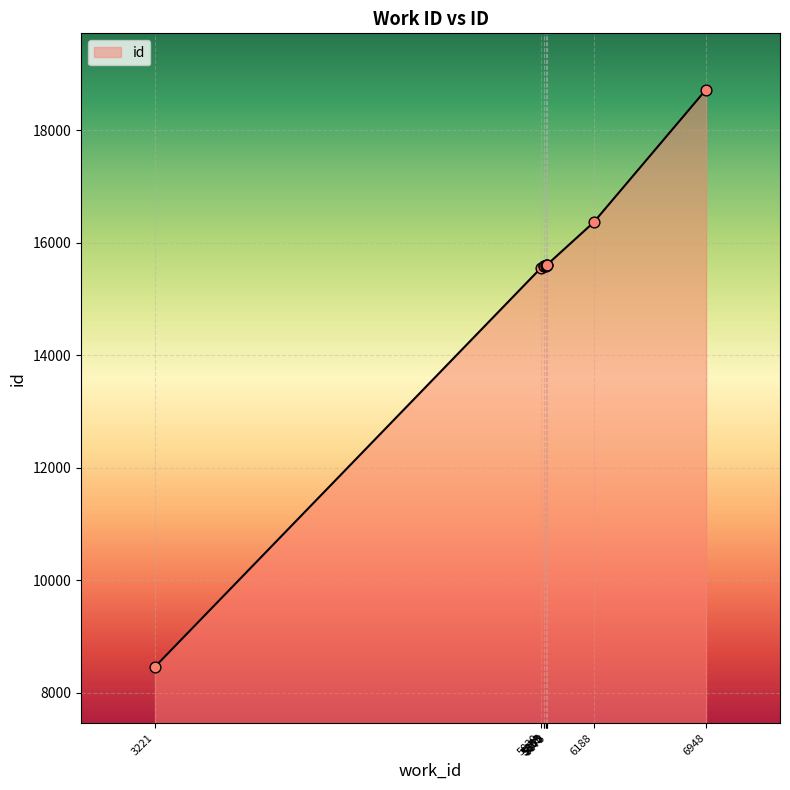

Approximately how many times larger is the value at 6188 compared to 5853?

1.1